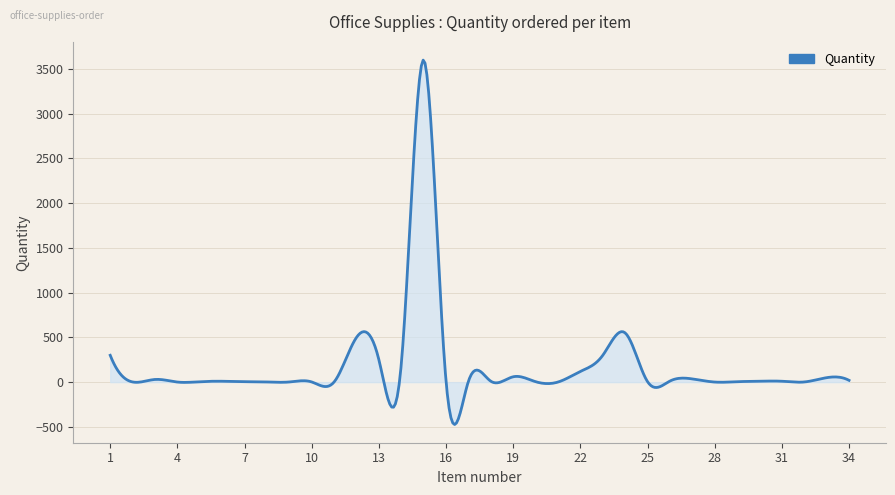

What is the maximum value shown in the chart?

3599.1